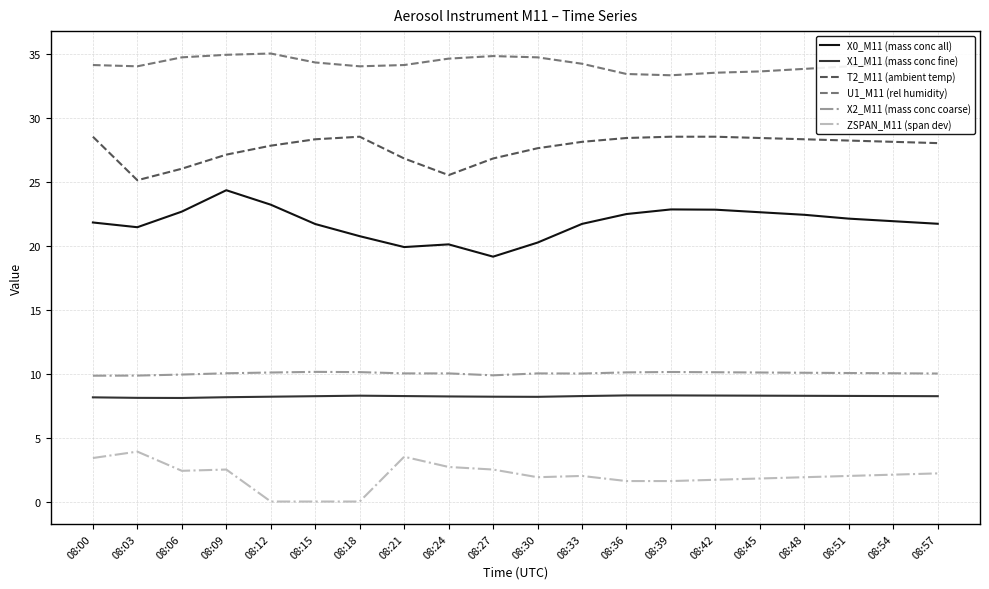

What is the highest value of the X0_M11 (mass conc all) series?

24.3